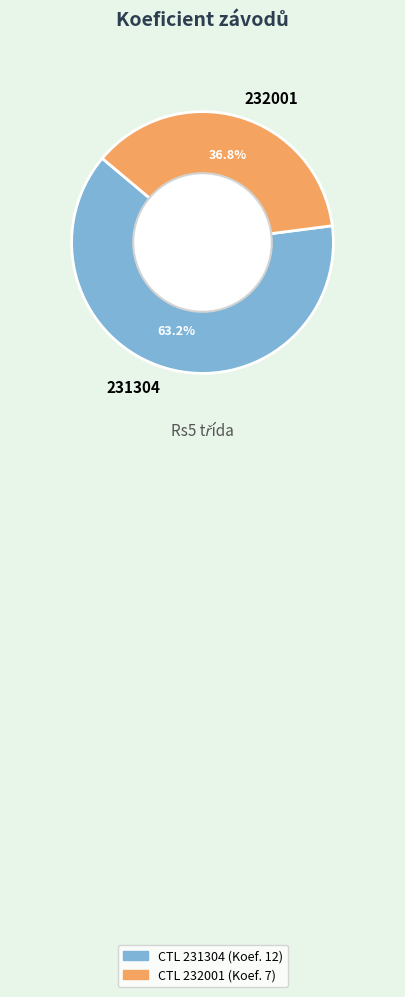

To the nearest percent, what is the combined percentage of 231304 and 232001?

100%